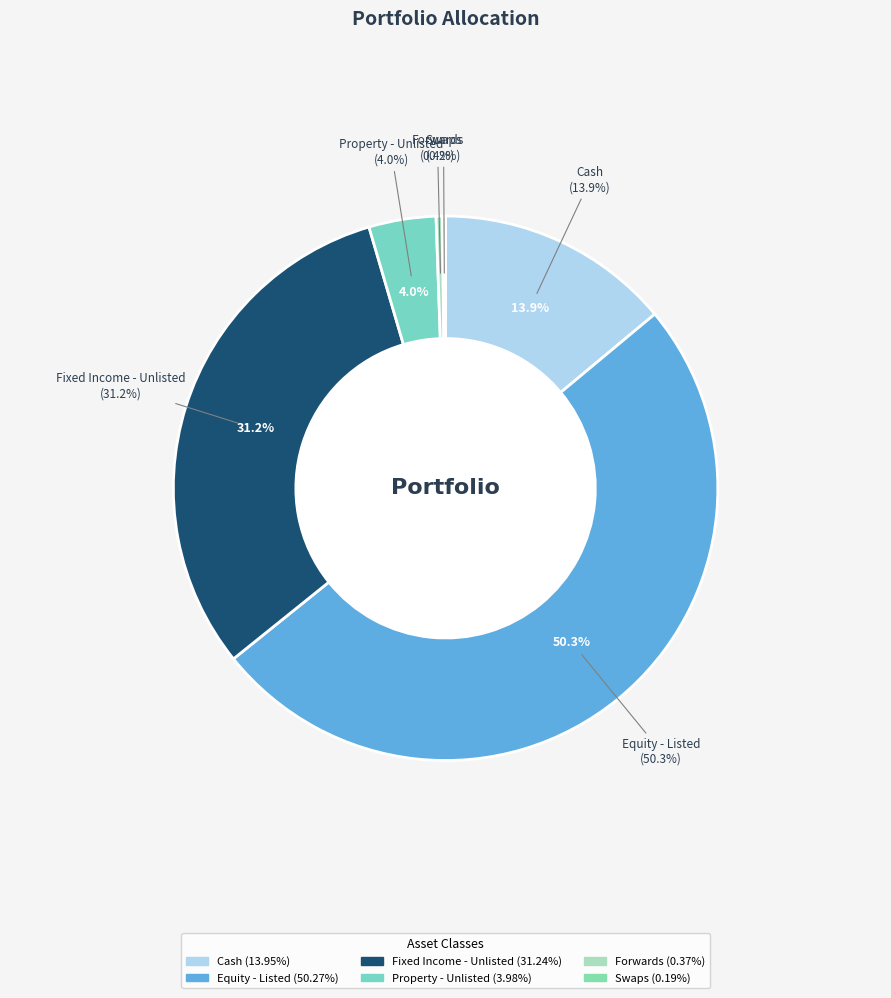

Which slice represents more than half of the pie?

Equity - Listed